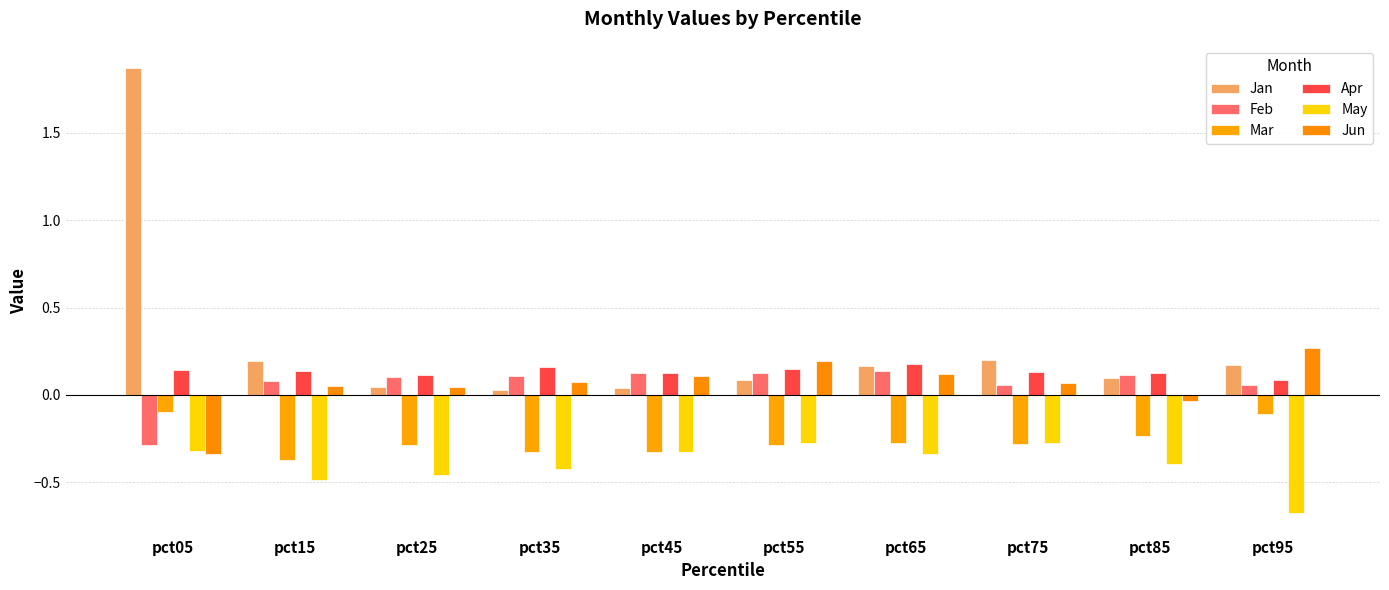

Reading right to left, extract all data points from this chart.

Jan: 0.2	0.1	0.2	0.2	0.1	0.0	0.0	0.0	0.2	1.9
Feb: 0.1	0.1	0.1	0.1	0.1	0.1	0.1	0.1	0.1	-0.3
Mar: -0.1	-0.2	-0.3	-0.3	-0.3	-0.3	-0.3	-0.3	-0.4	-0.1
Apr: 0.1	0.1	0.1	0.2	0.1	0.1	0.2	0.1	0.1	0.1
May: -0.7	-0.4	-0.3	-0.3	-0.3	-0.3	-0.4	-0.5	-0.5	-0.3
Jun: 0.3	-0.0	0.1	0.1	0.2	0.1	0.1	0.0	0.1	-0.3